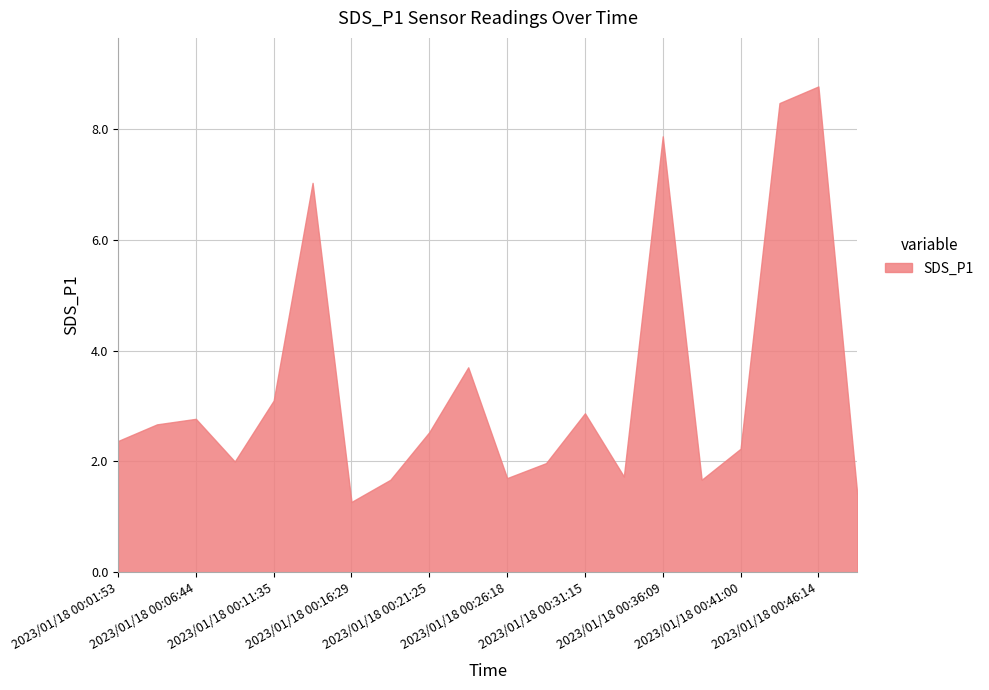

Reading right to left, extract all data points from this chart.

1.4	8.8	8.5	2.2	1.7	7.9	1.7	2.9	2.0	1.7	3.7	2.5	1.7	1.3	7.0	3.1	2.0	2.8	2.7	2.4